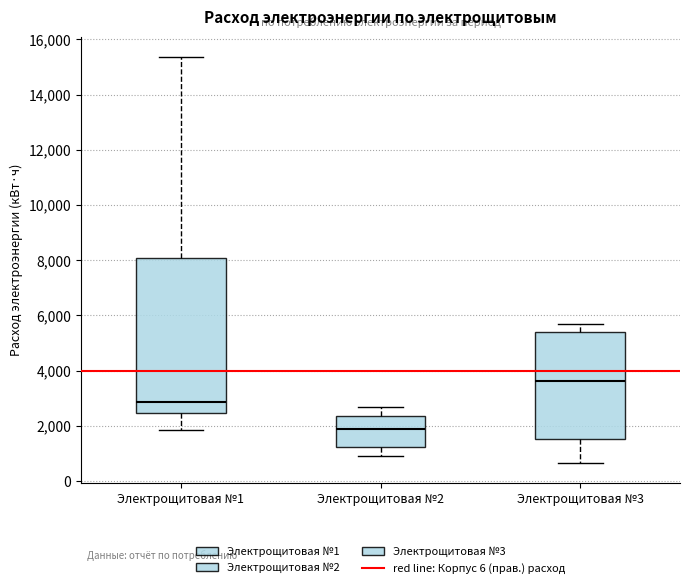

Reading left to right, read every box against the y-axis: the position of its median line, the range the box covers, and the ends of its whiskers. The values are not printed on the chart, so give them approximately, as read against the axis.

Электрощитовая №1: median 2800, box 2400 to 8000, whiskers 1800 to 15400
Электрощитовая №2: median 2000, box 1200 to 2400, whiskers 800 to 2600
Электрощитовая №3: median 3600, box 1600 to 5400, whiskers 600 to 5600